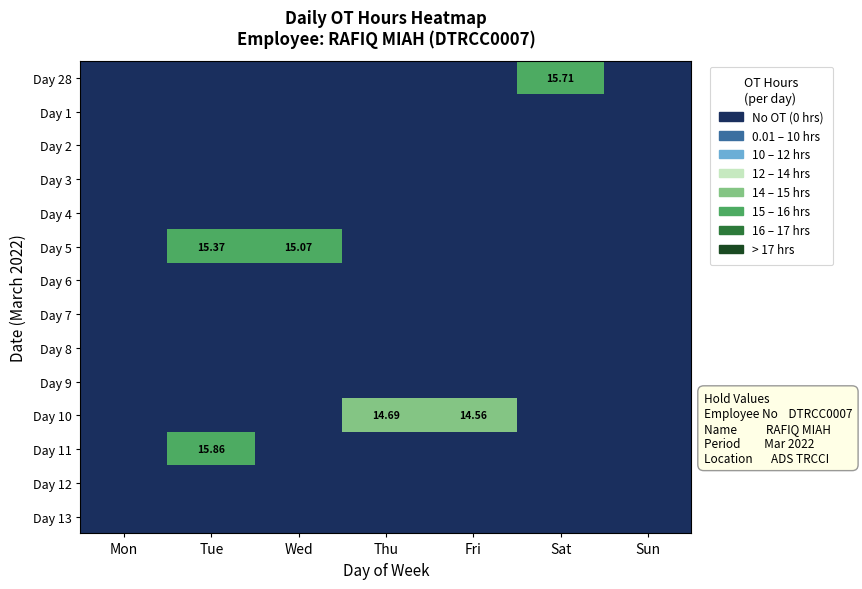

What is the maximum value shown in the chart?

15.9